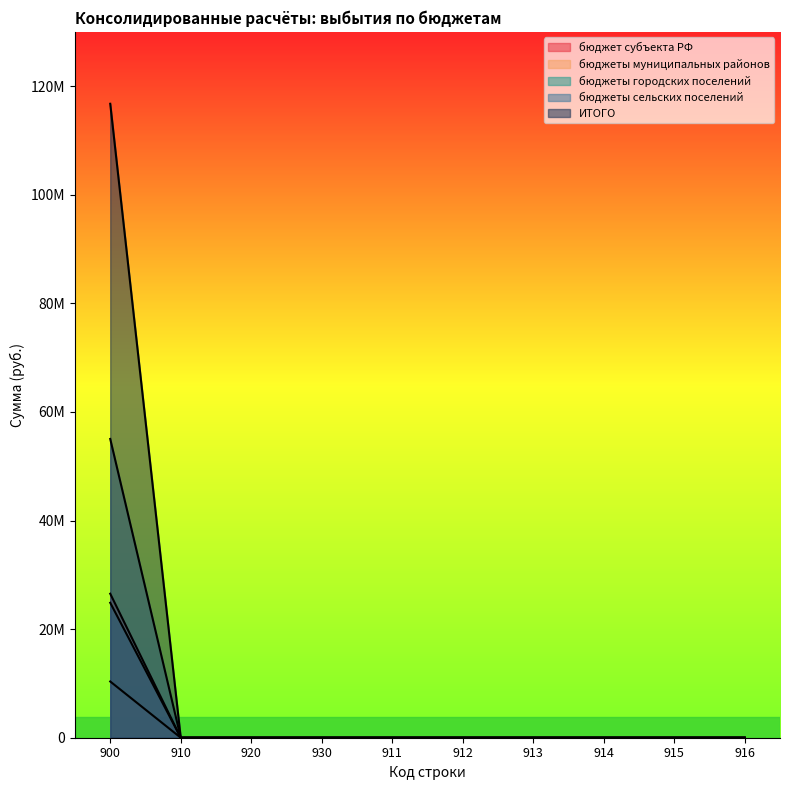

Is it true that бюджет субъекта РФ equals -8841148.4 at 910?

False